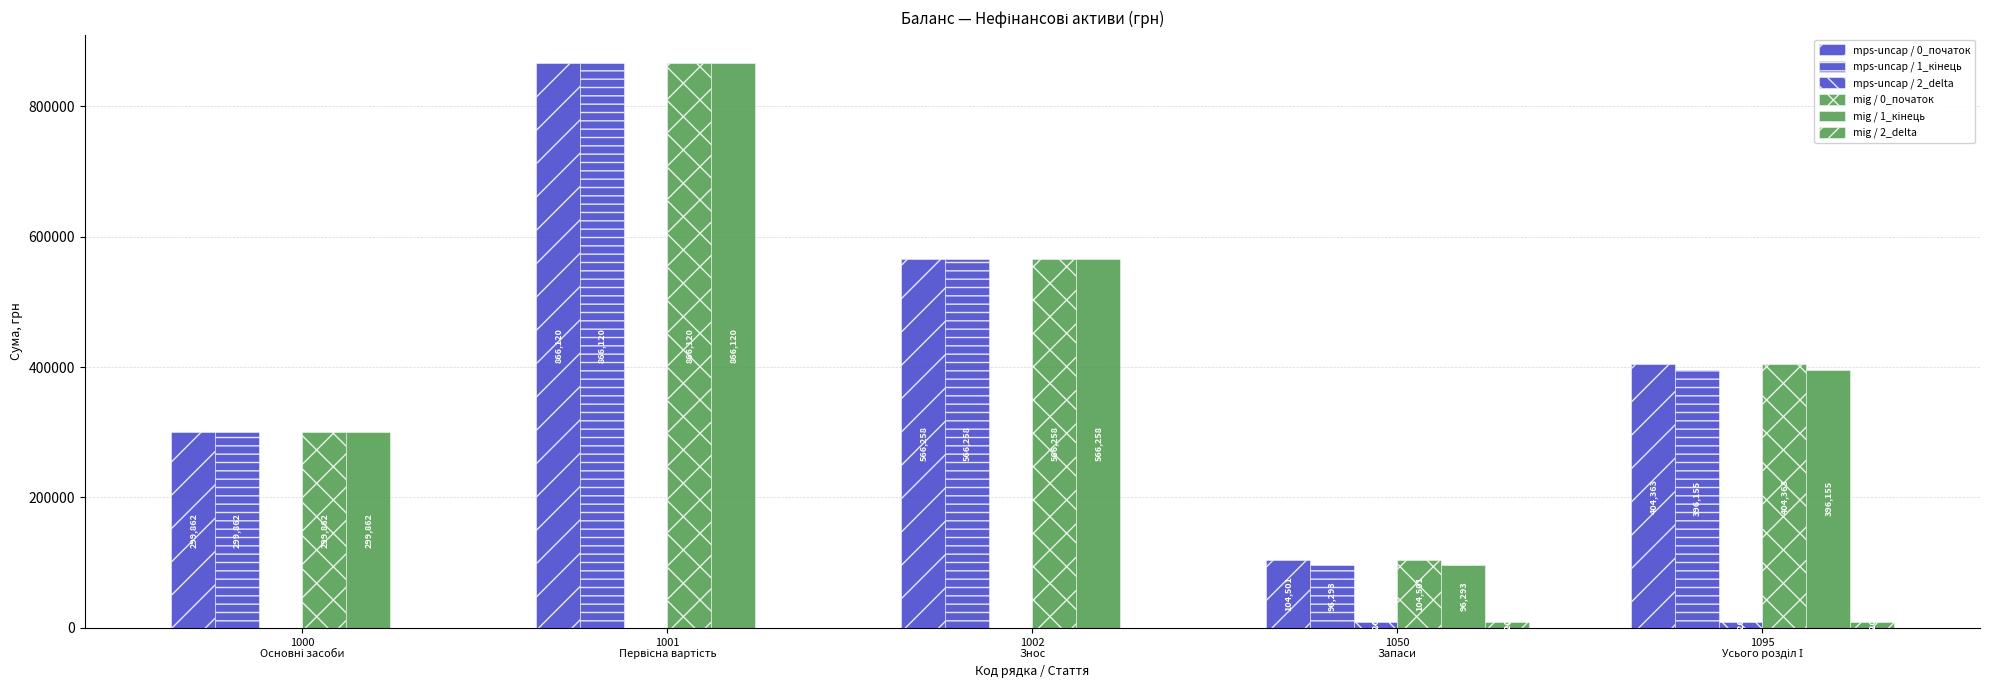

How many groups of bars are there?

5